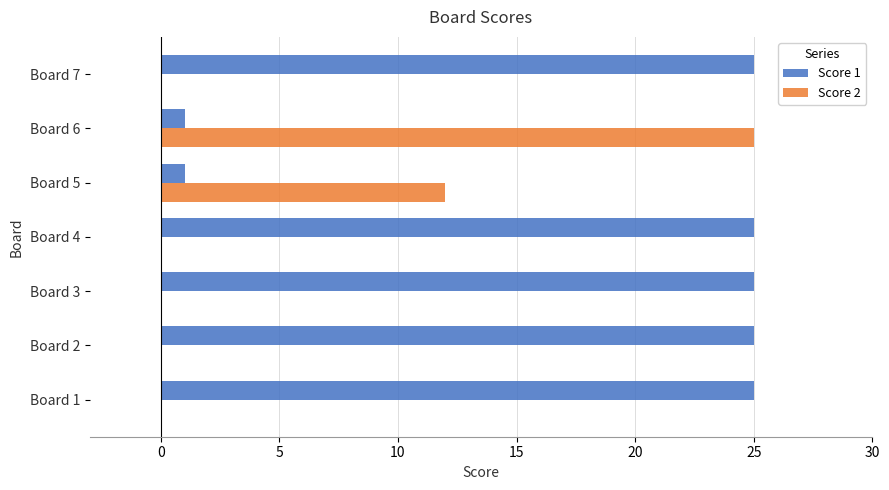

What is the sum of all Score 2 values?

37